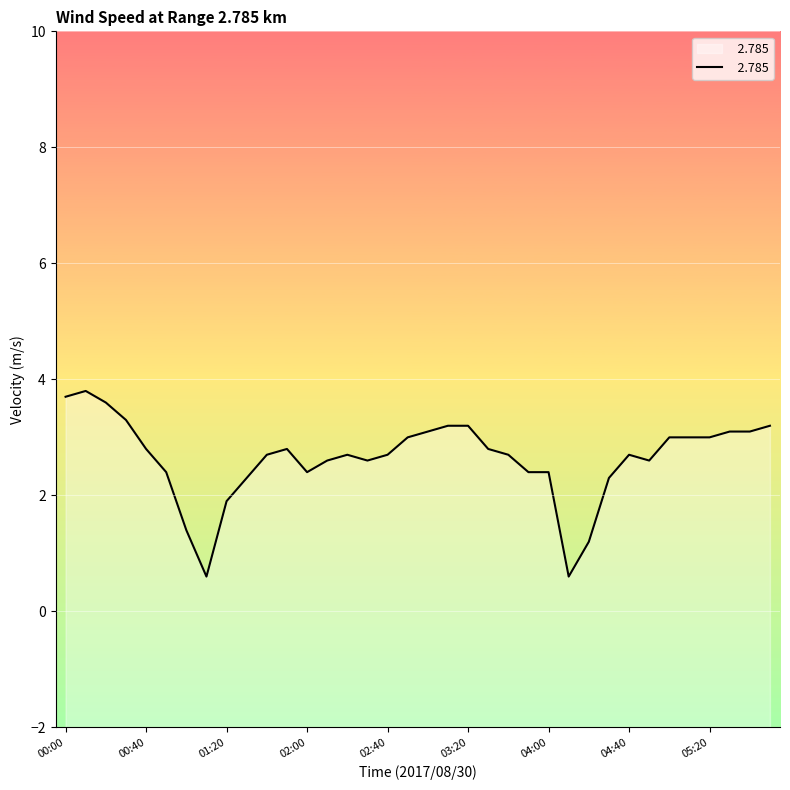

Where is the first local minimum?

01:10